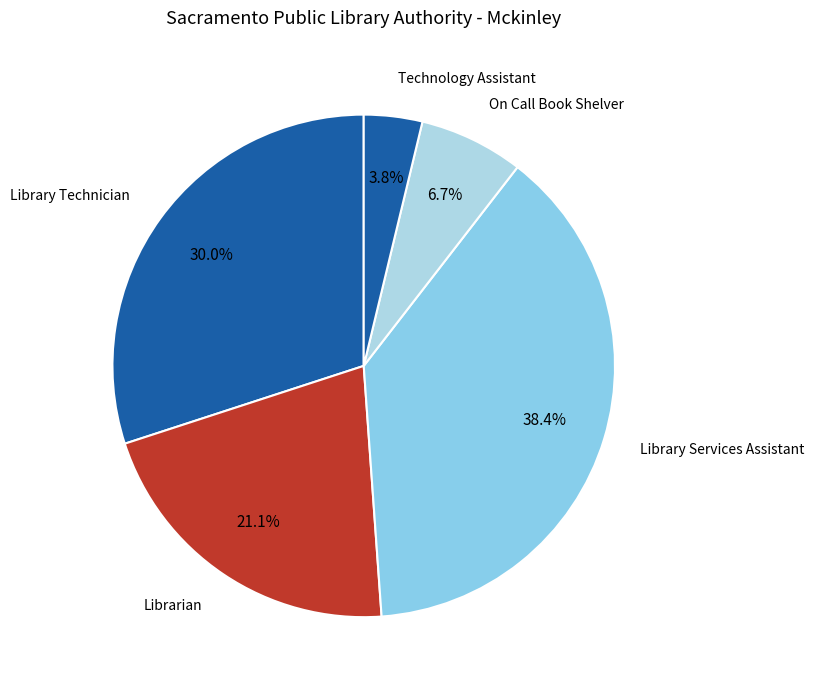

Count the number of slices in the pie.

5